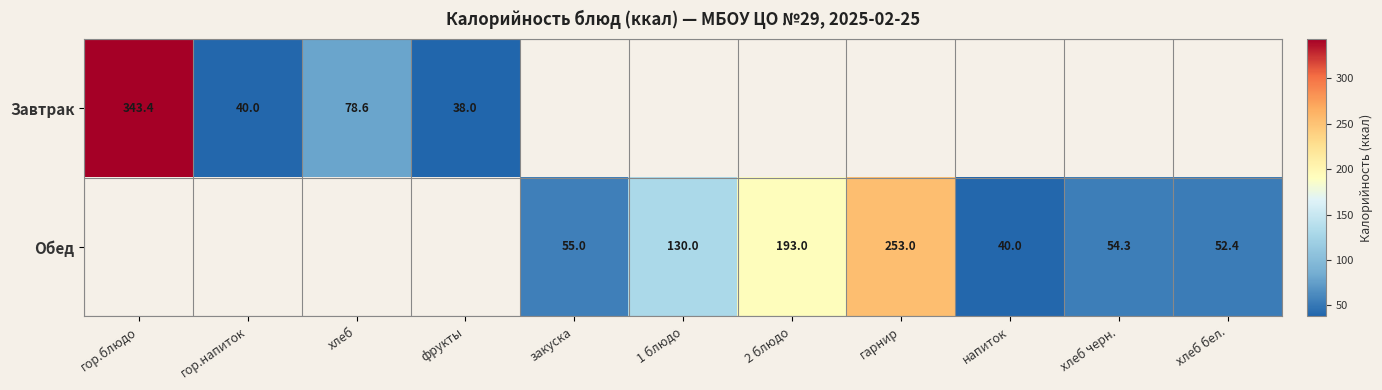

Is it true that Обед equals 253.0 at гарнир?

True